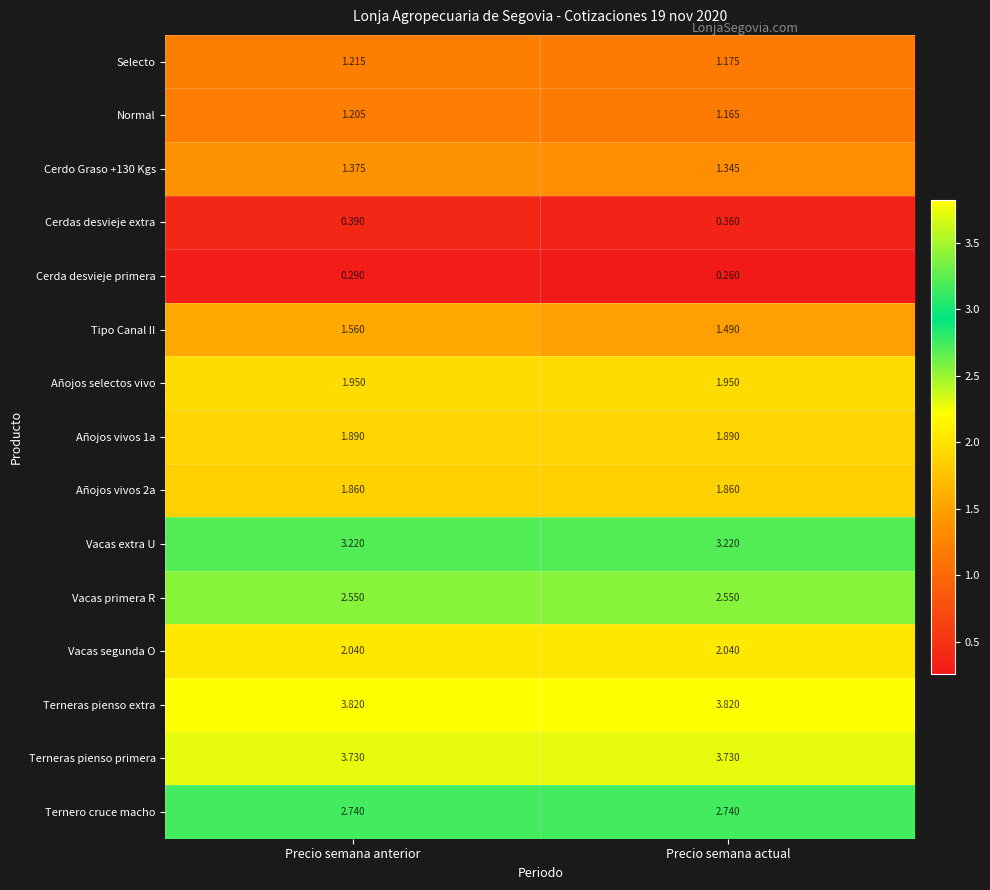

Which series has the largest range (max minus min)?

Tipo Canal II